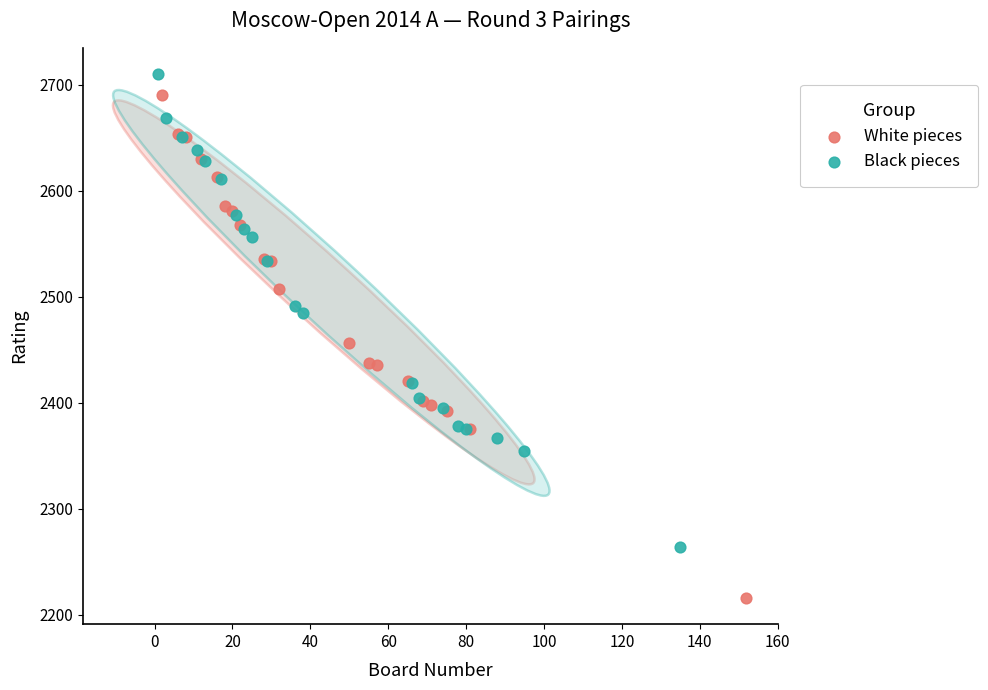

Which series reaches the minimum Y coordinate?

White pieces